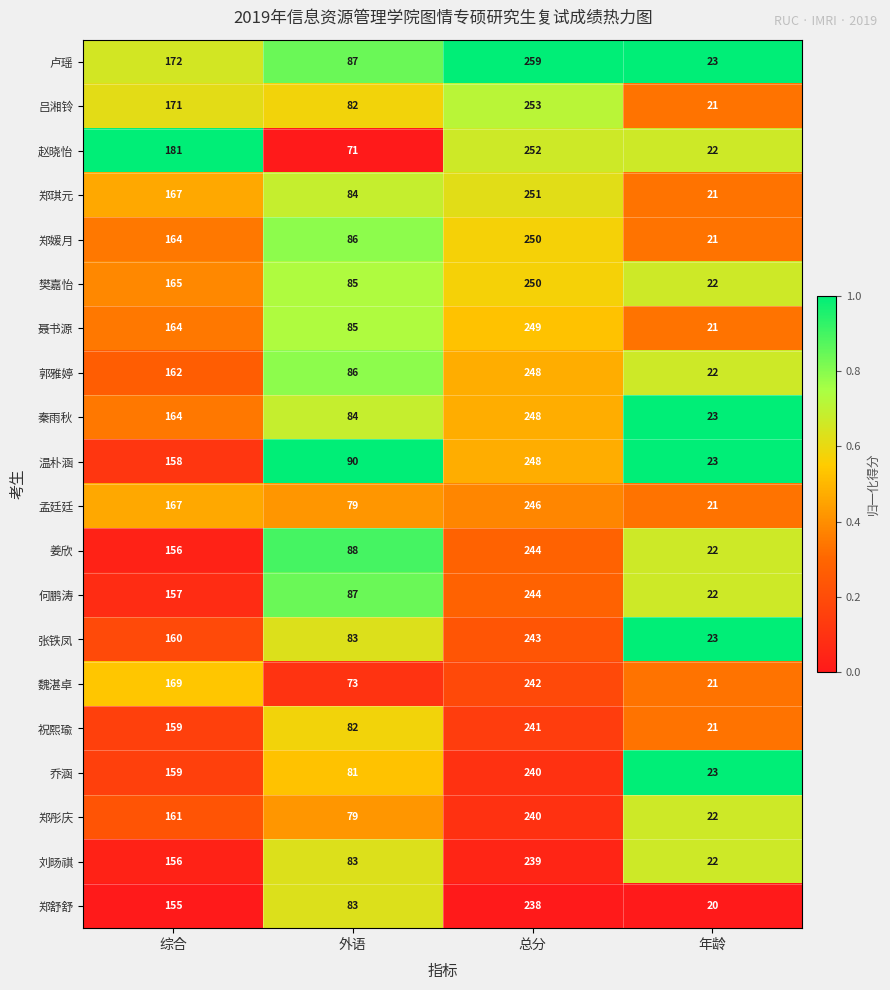

What is the average value of the 郑舒舒 series?

124